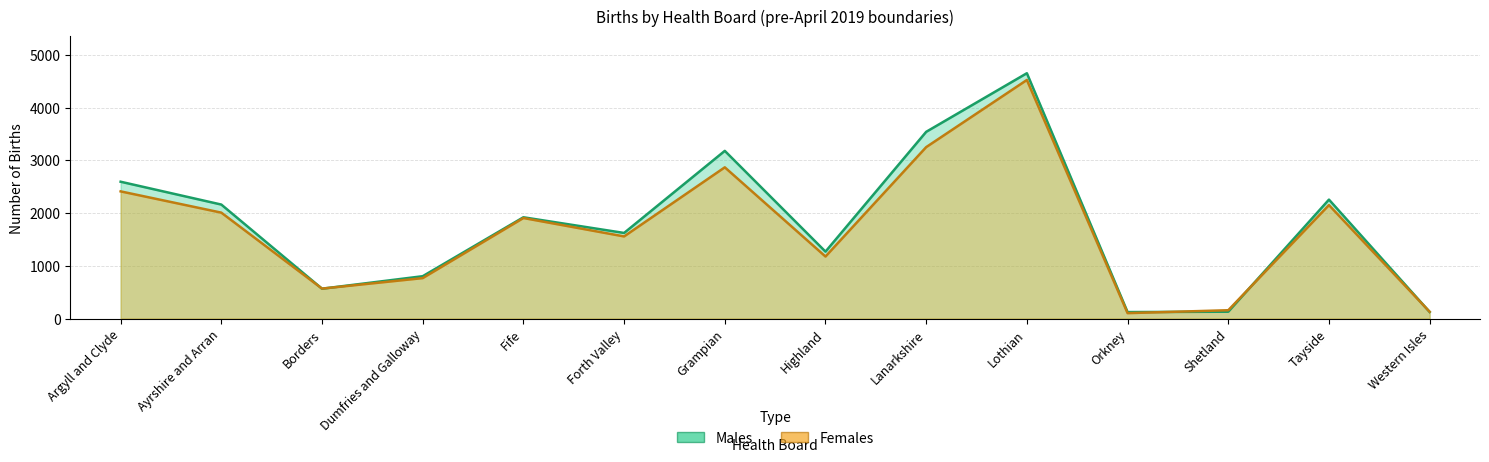

What is the value of the Females point at the 12th from the left?

157